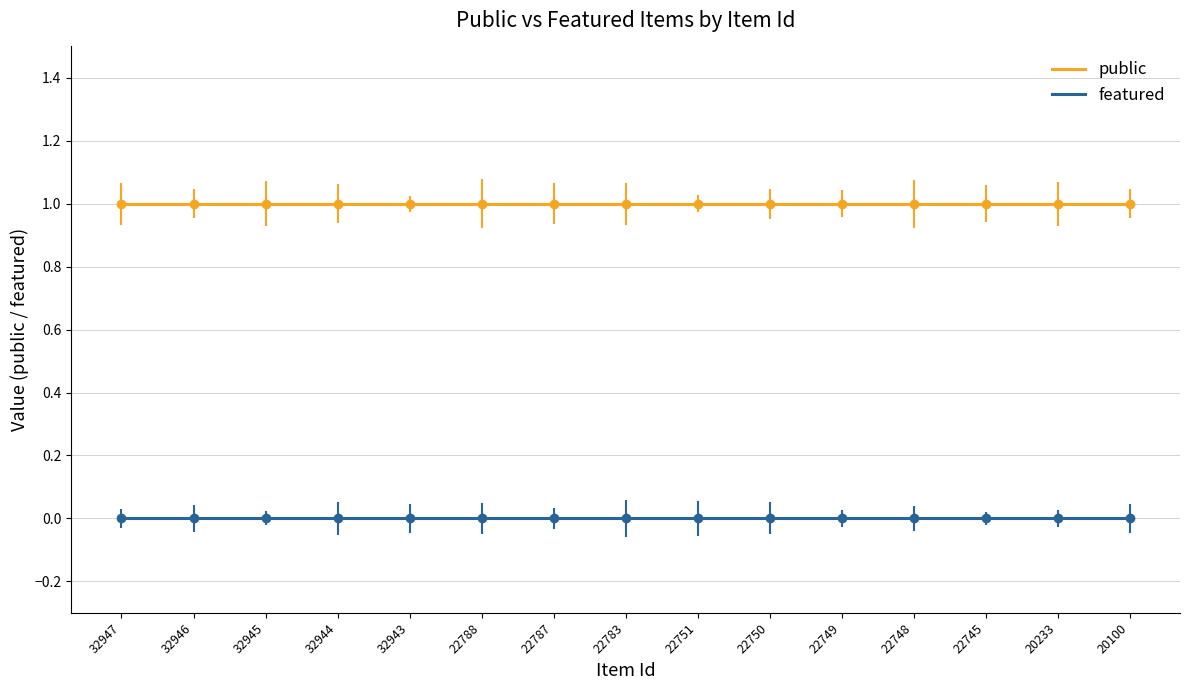

True or false: public has a value of 1 at 20233.

True